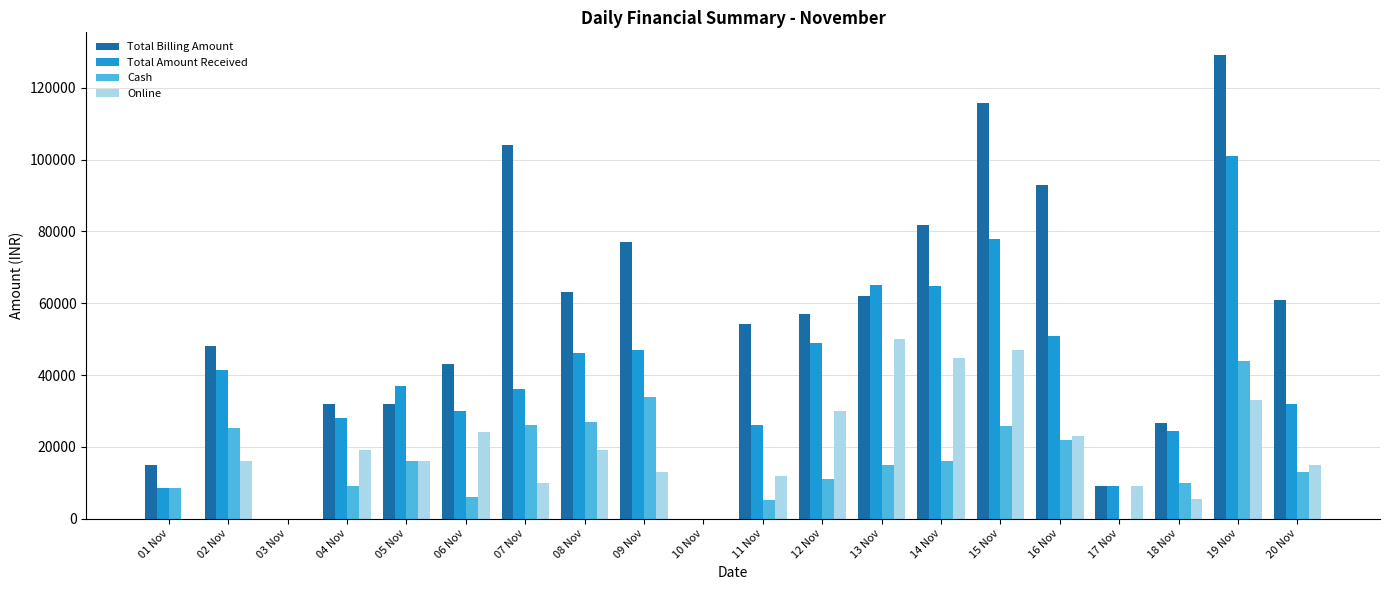

What is the spread (max minus min) of values at 08 Nov?

44000